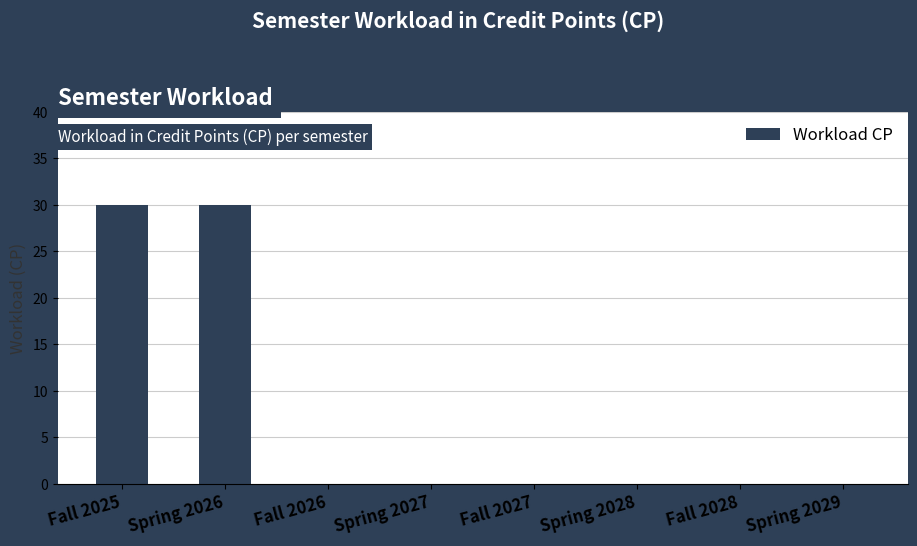

How many data points does each series have?

8